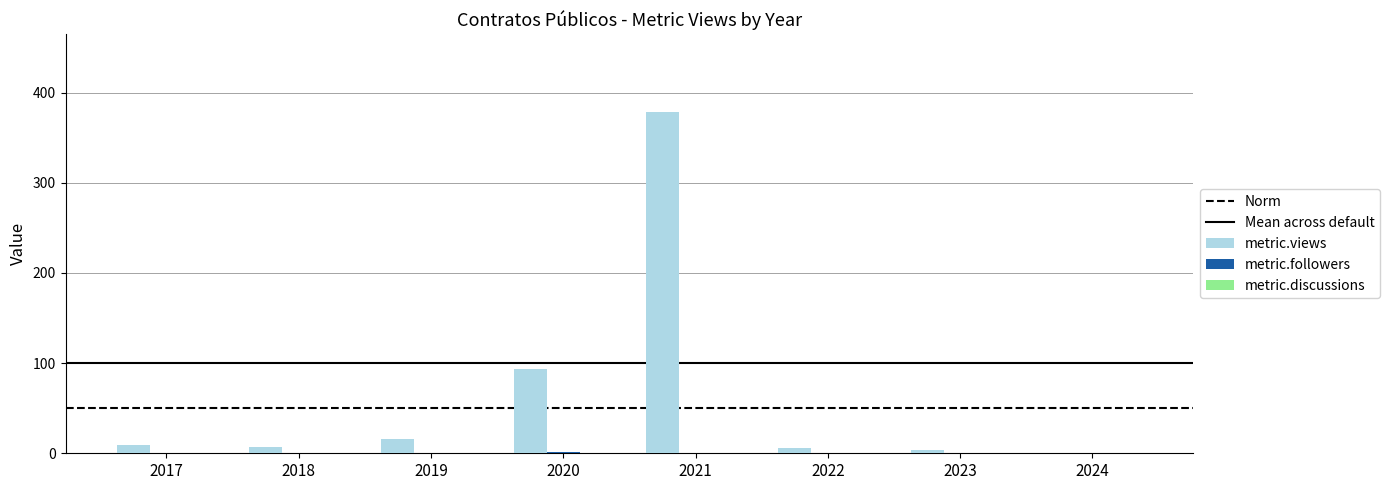

How many values in metric.views are above zero?

7